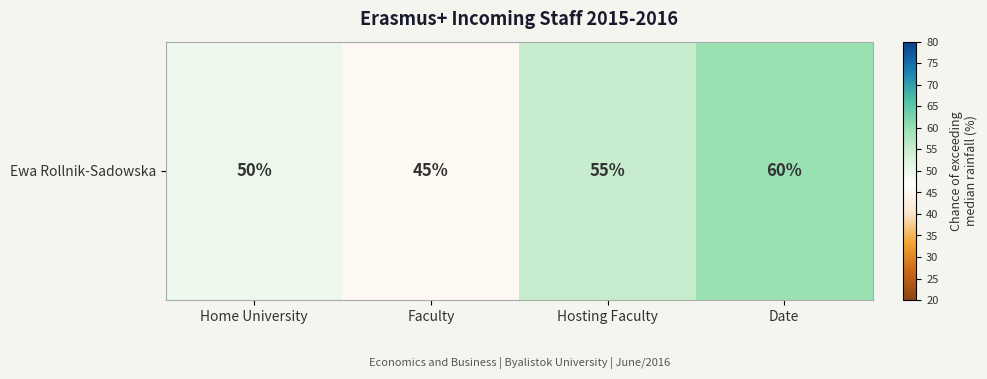

What is the average value?

52